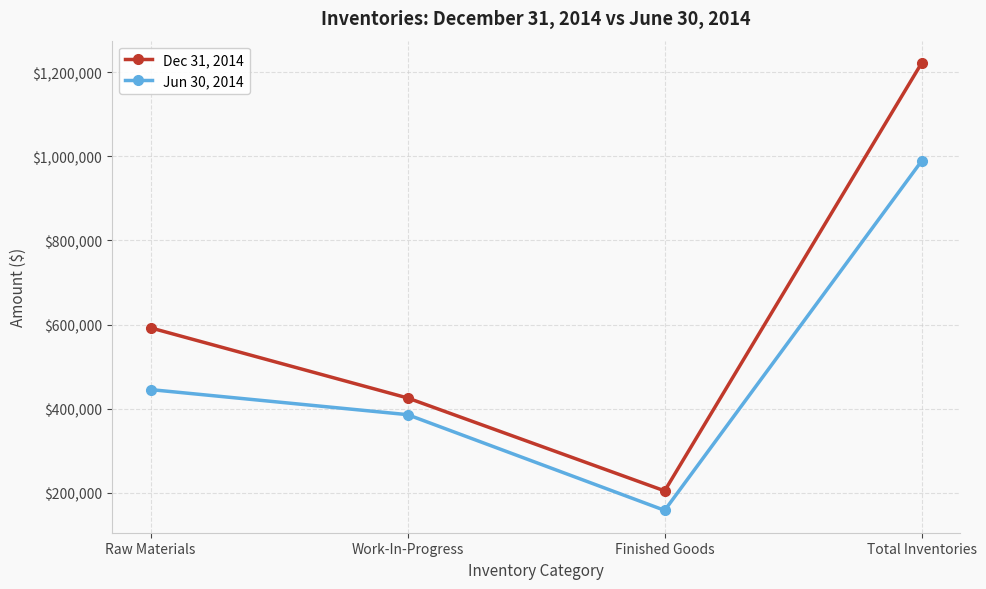

Which series has the largest range (max minus min)?

Dec 31, 2014